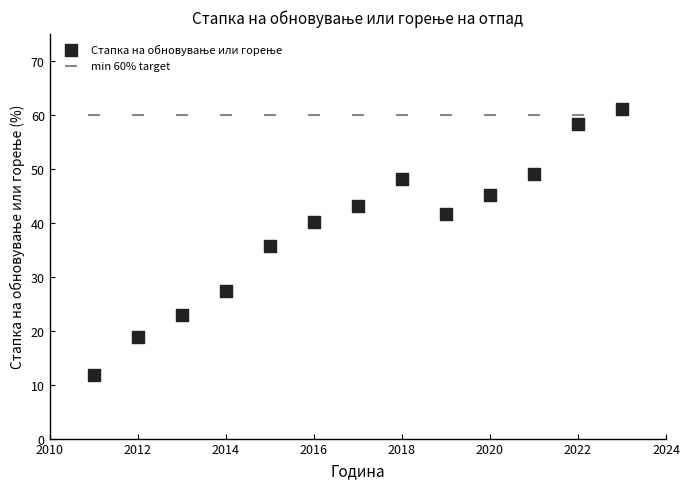

How many data points are displayed?

26